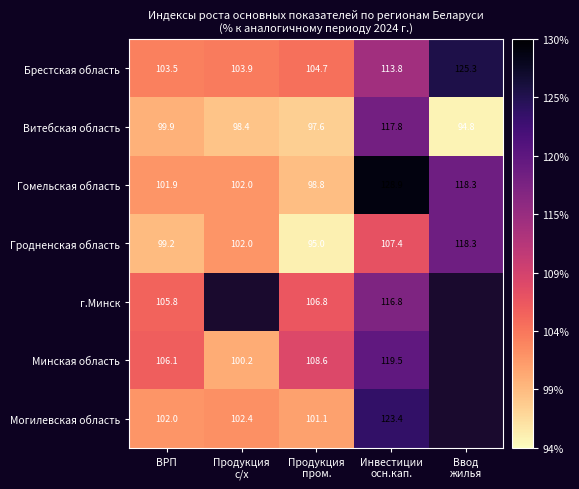

At ВРП, list the series in order from smallest to largest.

Гродненская область, Витебская область, Гомельская область, Могилевская область, Брестская область, г.Минск, Минская область